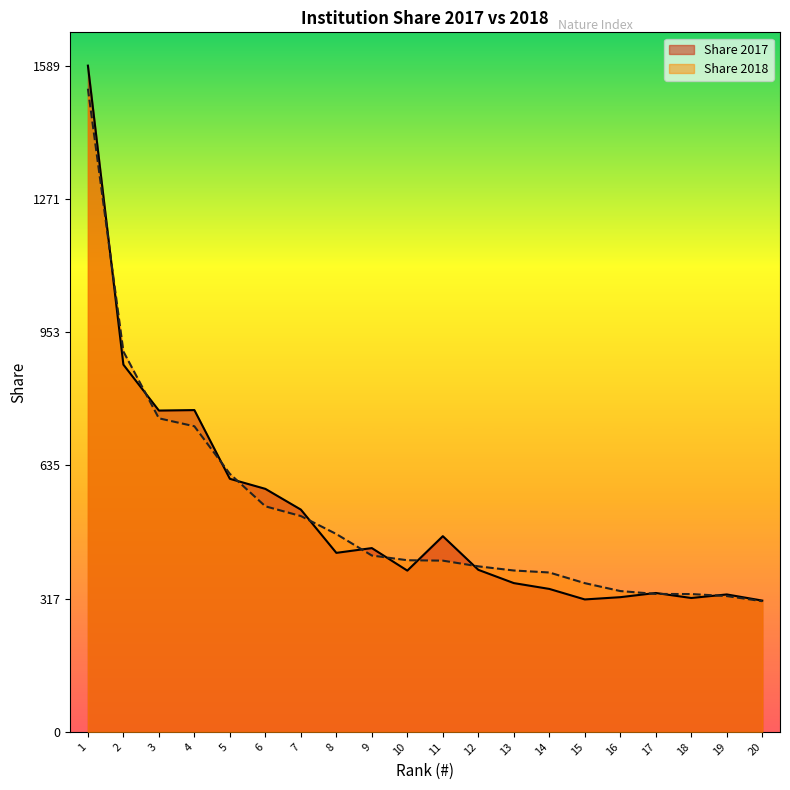

How many interior local valleys does the Share 2017 series have?

5